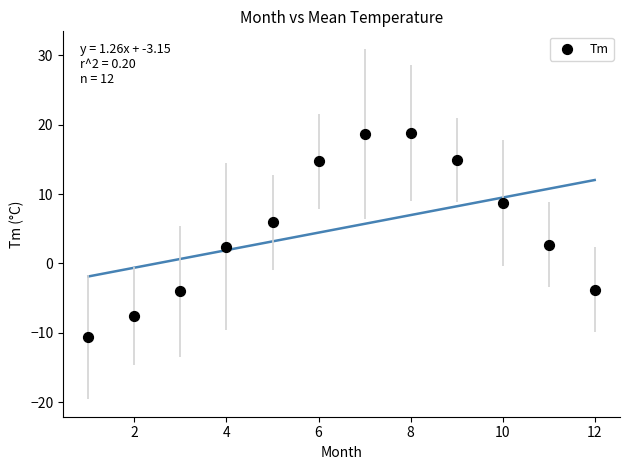

What is the range of X values (max minus min)?

11.0